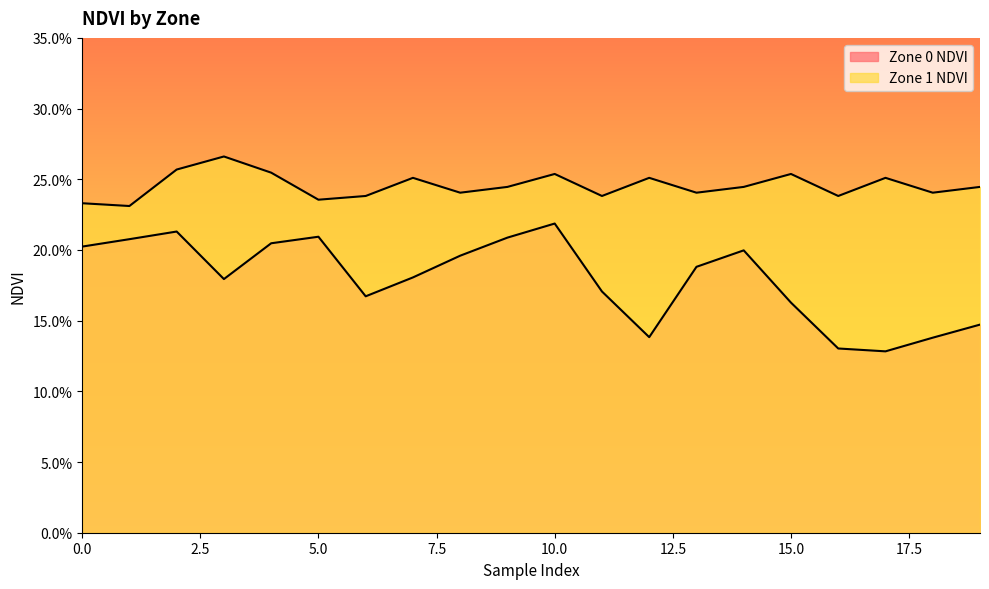

List the labels in order of Zone 1 NDVI value, smallest first.

1, 0, 5, 6, 11, 16, 8, 13, 18, 9, 14, 19, 7, 12, 17, 10, 15, 4, 2, 3